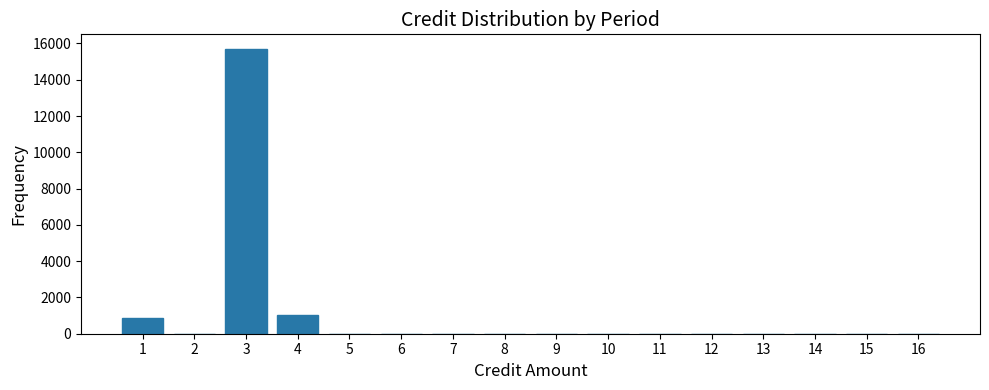

Reading left to right, transcribe all the data shown in this chart.

1=862.3	2=0.0	3=15717.1	4=1057.1	5=0.0	6=0.0	7=0.0	8=0.0	9=0.0	10=0.0	11=0.0	12=0.0	13=0.0	14=0.0	15=0.0	16=0.0